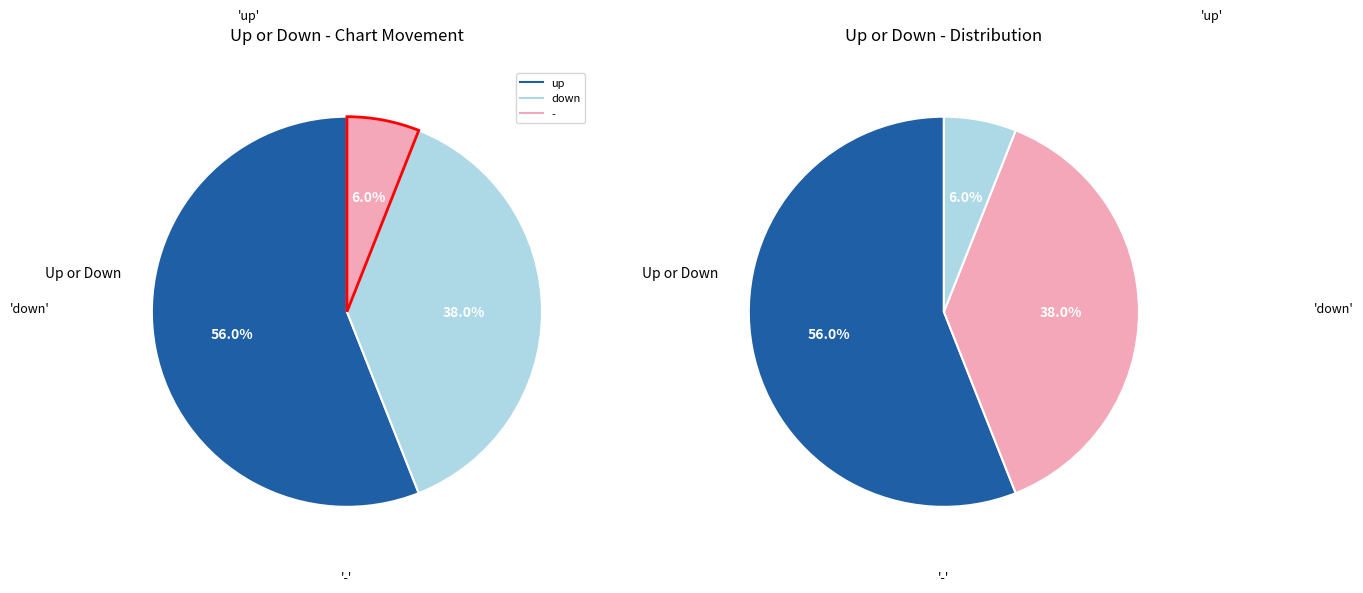

The - slice represents 6% of the pie. True or false?

True